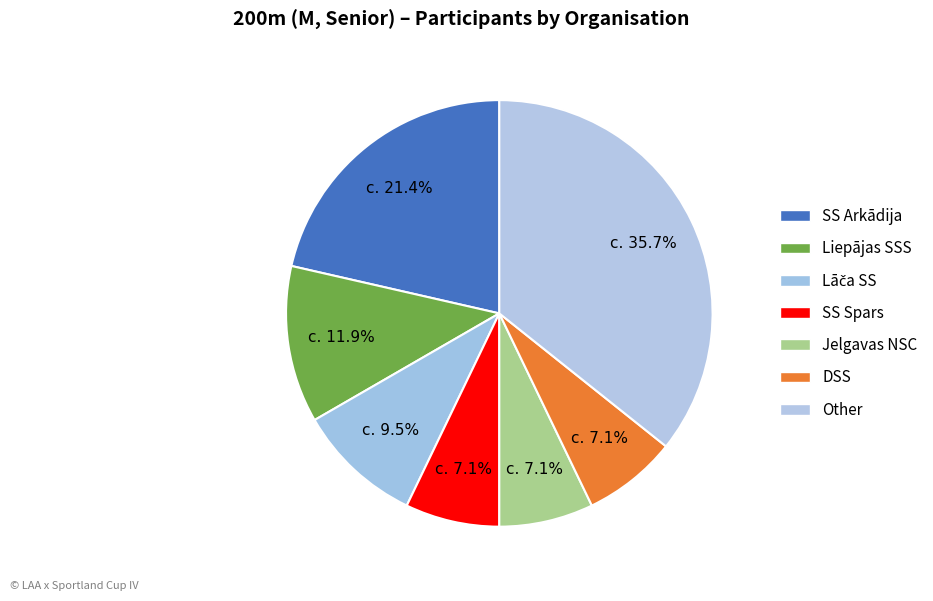

Rank the categories by value from lowest to highest.

SS Spars, Jelgavas NSC, DSS, Lāča SS, Liepājas SSS, SS Arkādija, Other